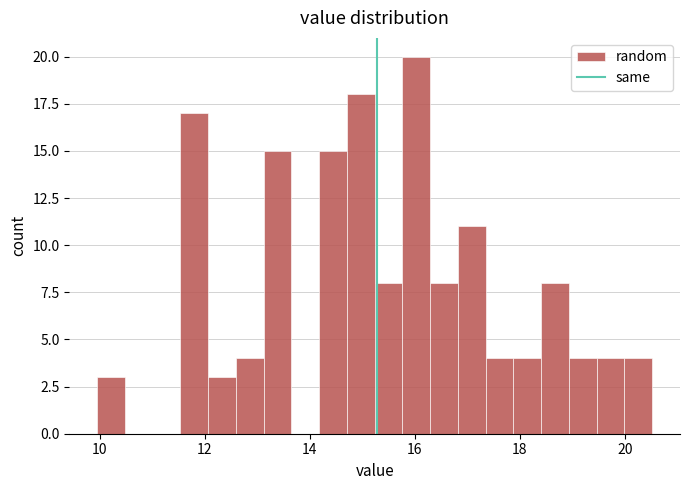

Read against the x-axis, roughly where is the centre of the tallest bar?

16.0